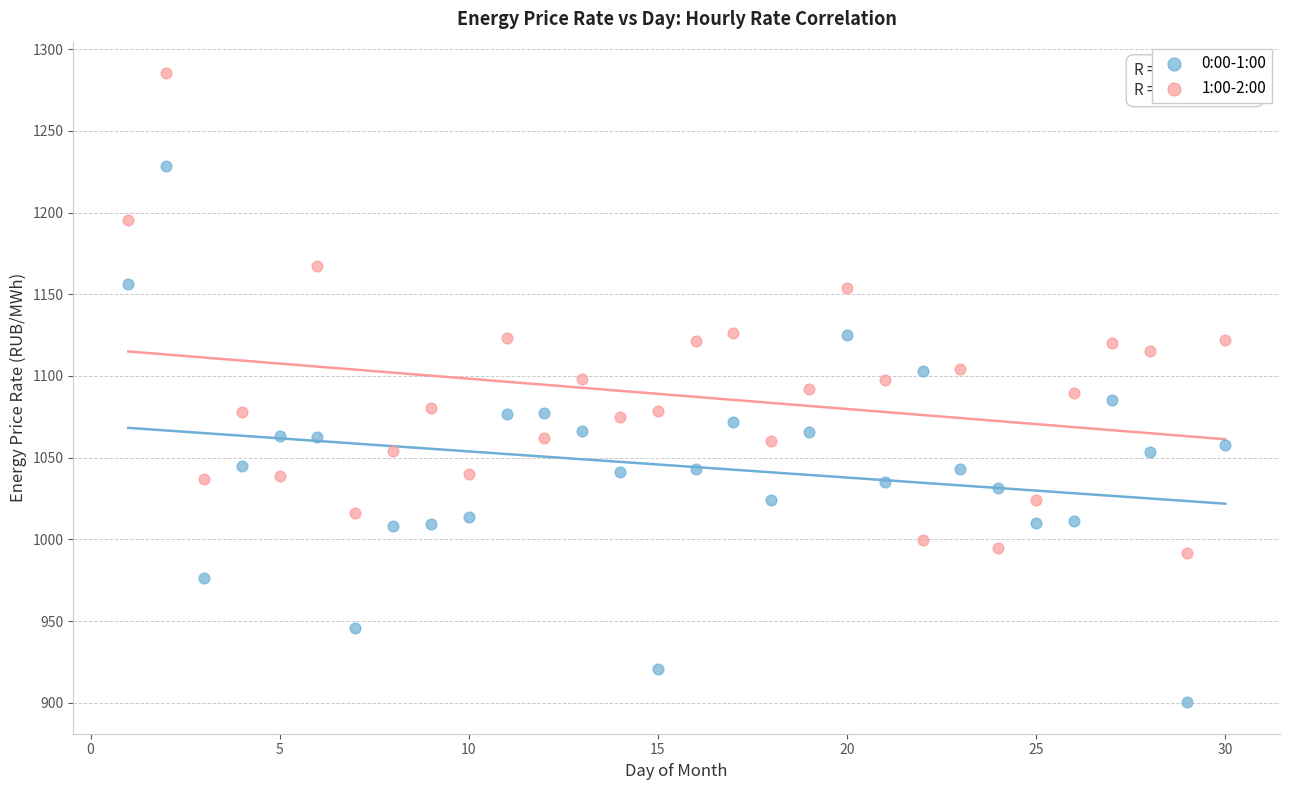

Which series contains the highest Y value?

1:00-2:00